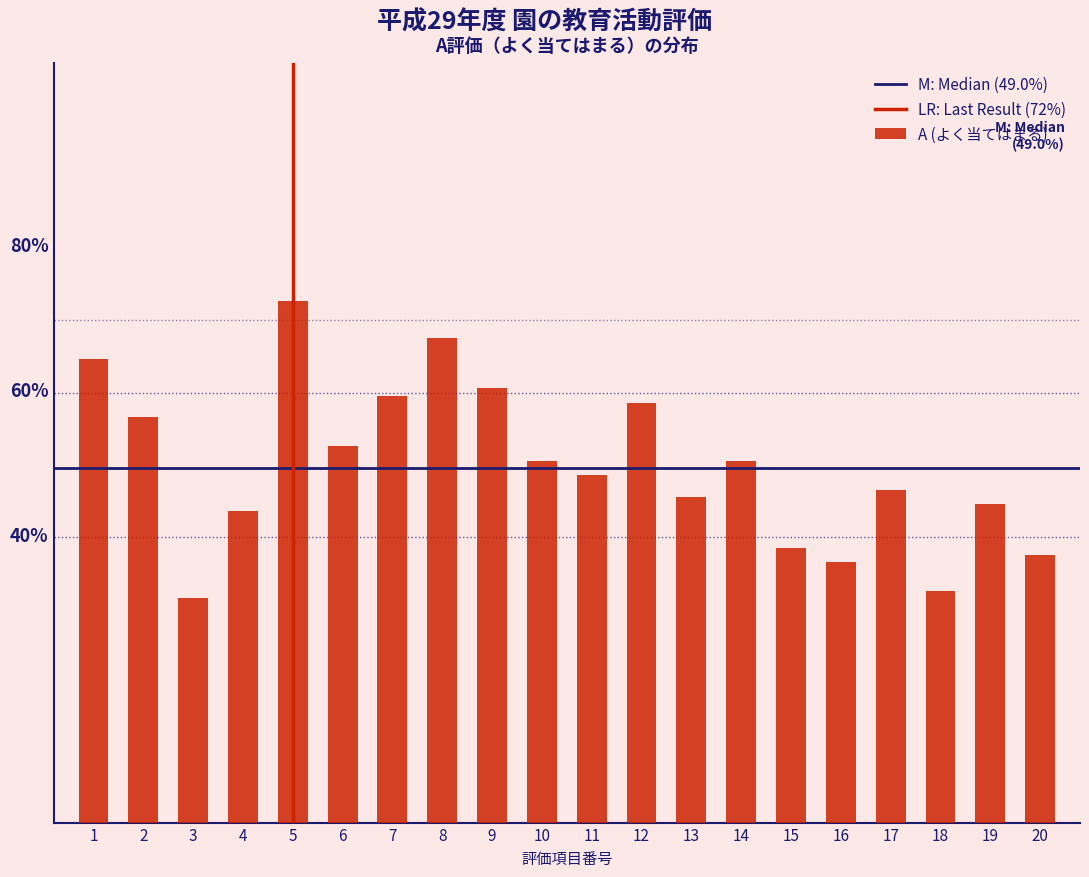

Reading left to right, transcribe all the data shown in this chart.

64	56	31	43	72	52	59	67	60	50	48	58	45	50	38	36	46	32	44	37